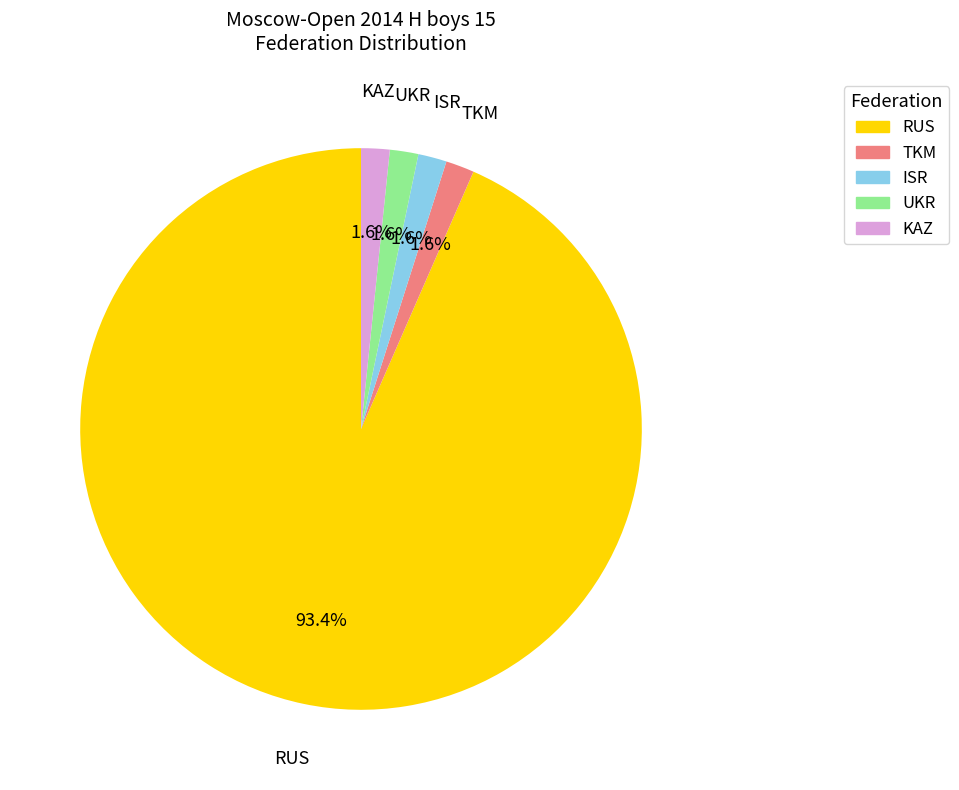

Is there a majority slice in this chart?

Yes